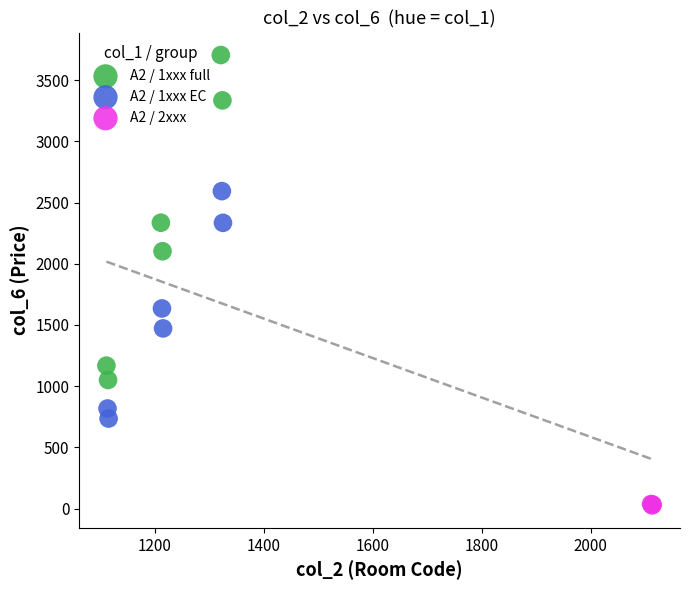

Which series has the widest spread of Y values?

A2 / 1xxx full